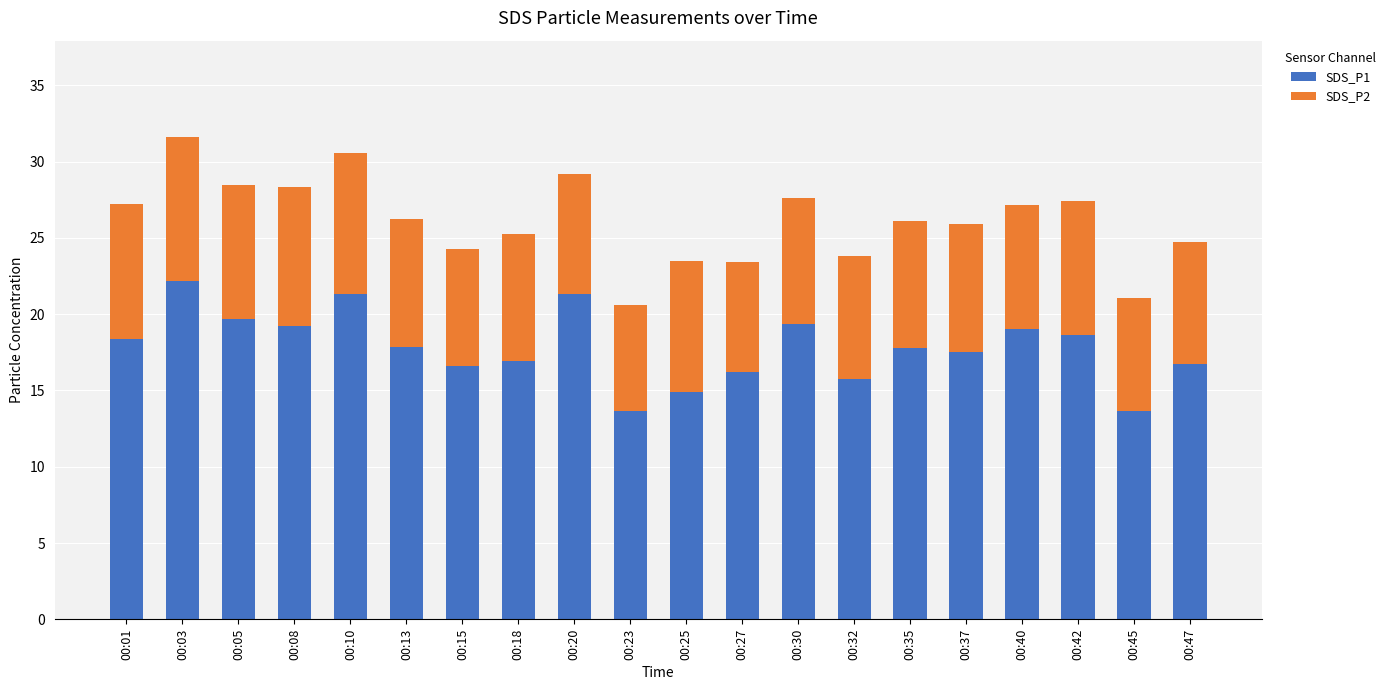

What is the total value across all series at 00:15?

24.3